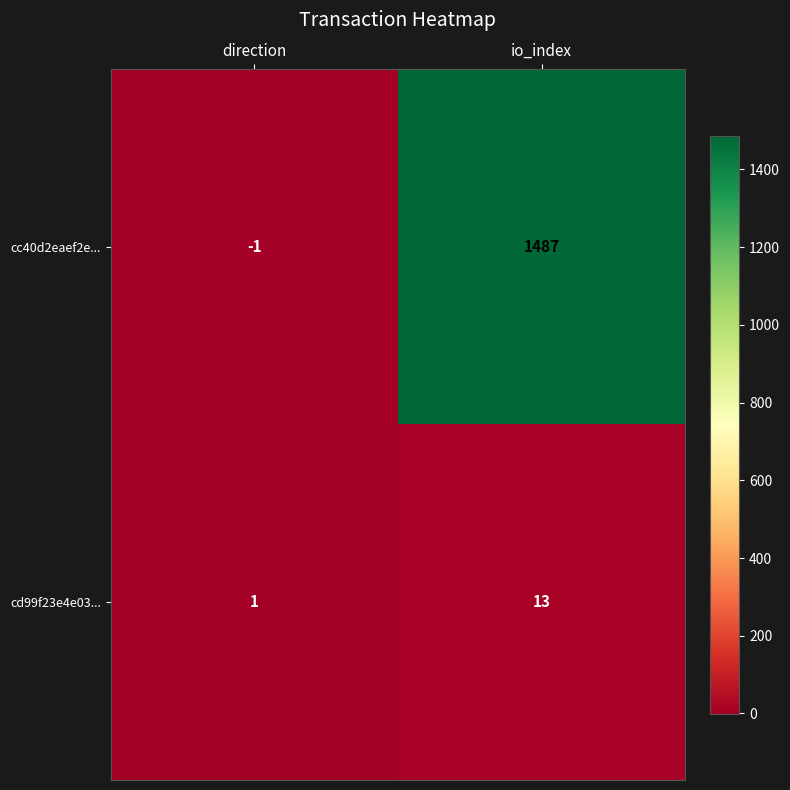

Reading left to right, transcribe all the data shown in this chart.

cc40d2eaef2e...: direction=-1	io_index=1487
cd99f23e4e03...: direction=1	io_index=13